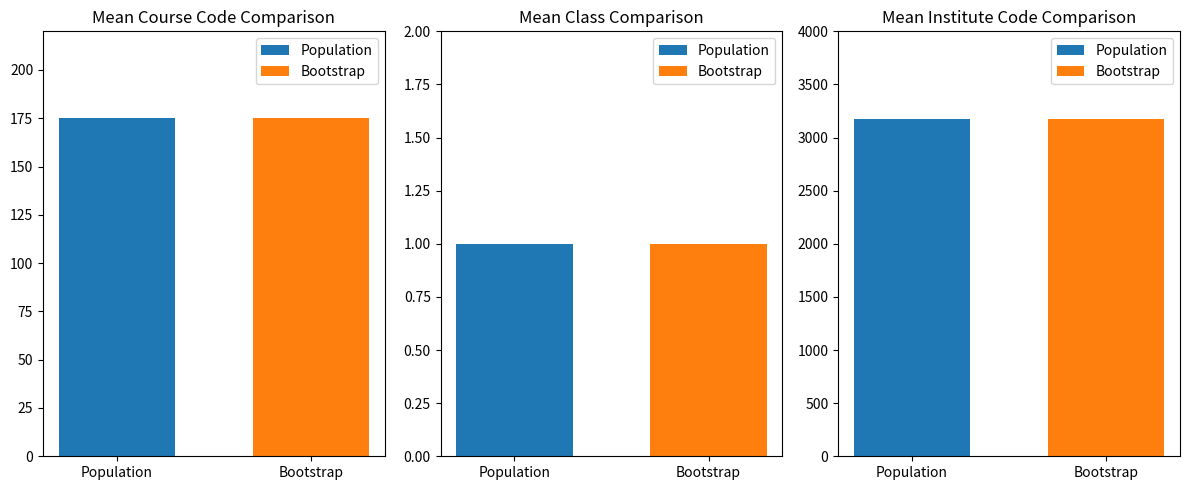

Is it true that Course_code equals 295 at KISHORE CHAND?

False